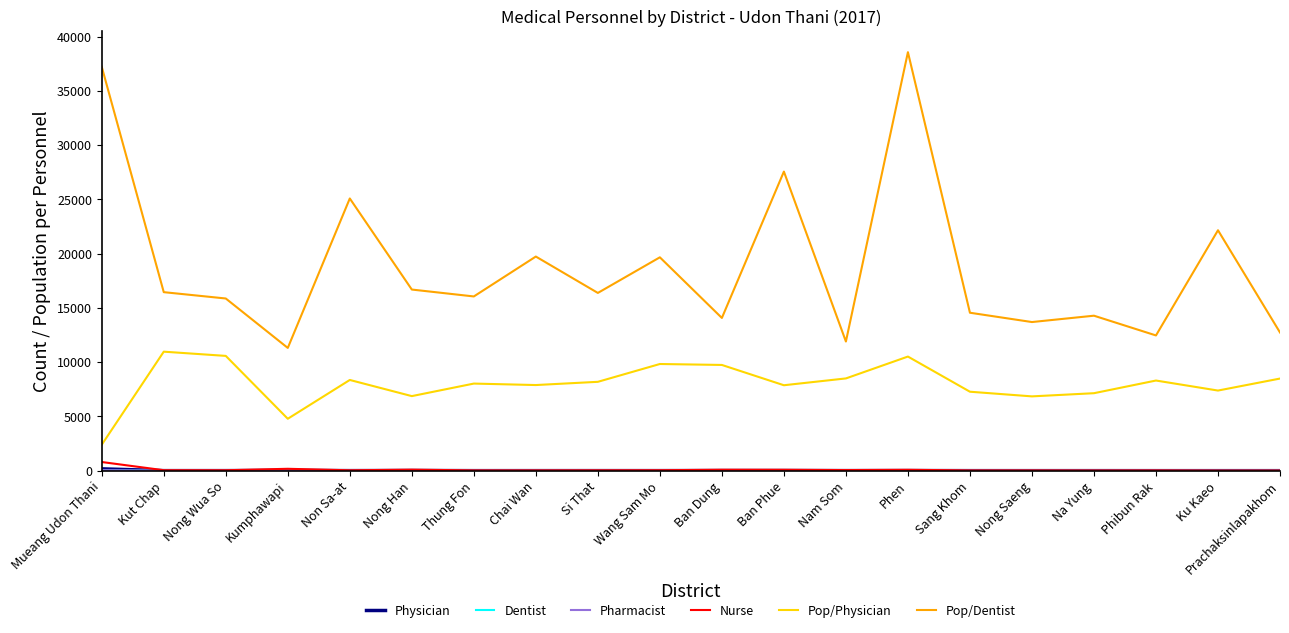

At which category is the sum across all series the highest?

Phen